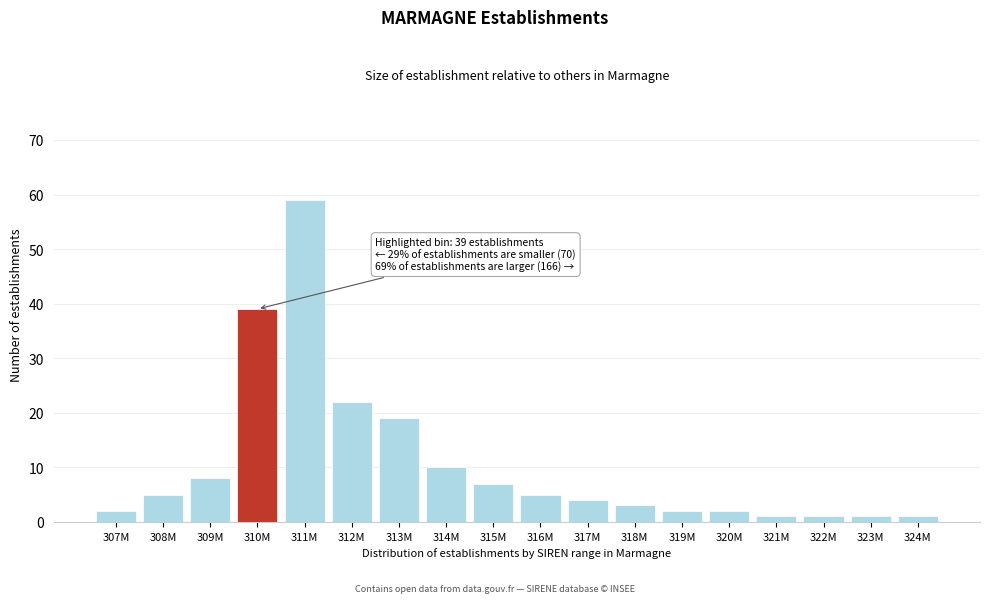

Reading right to left, extract all data points from this chart.

324M=1	323M=1	322M=1	321M=1	320M=2	319M=2	318M=3	317M=4	316M=5	315M=7	314M=10	313M=19	312M=22	311M=59	310M=39	309M=8	308M=5	307M=2